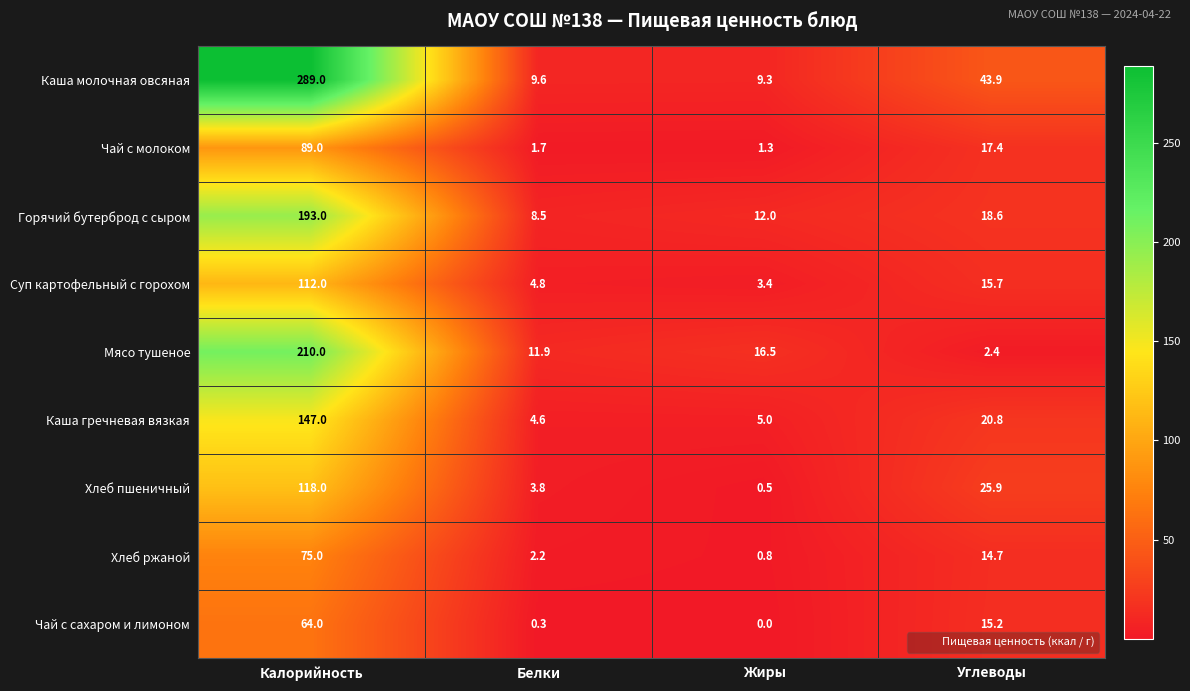

What is the greatest value displayed?

289.0